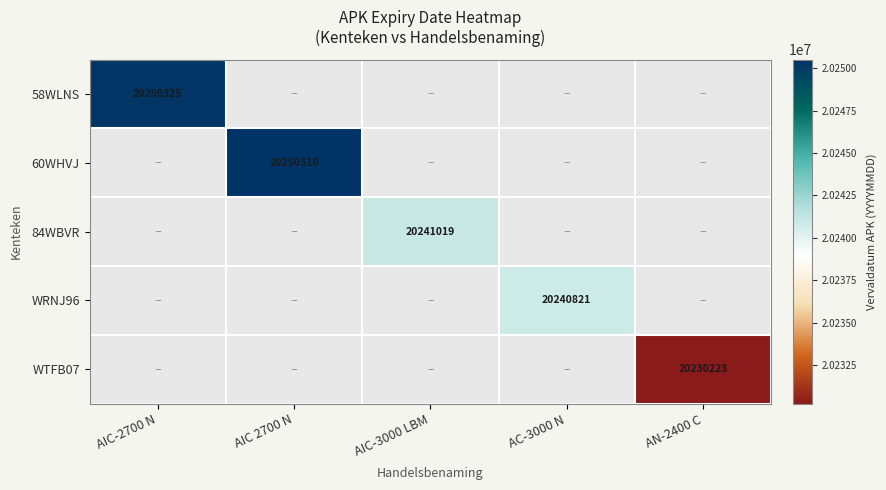

True or false: WTFB07 has a value of 28230122 at AN-2400 C.

False